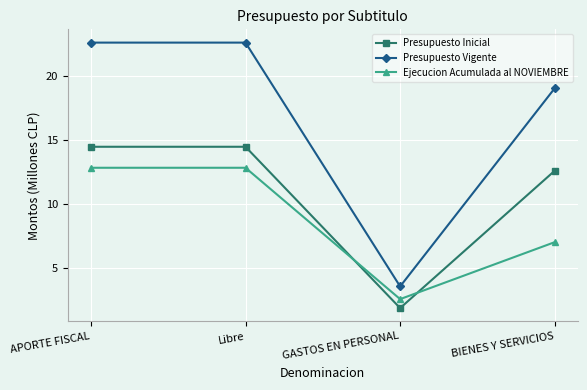

What are all the series names shown in the legend?

Presupuesto Inicial, Presupuesto Vigente, Ejecucion Acumulada al NOVIEMBRE